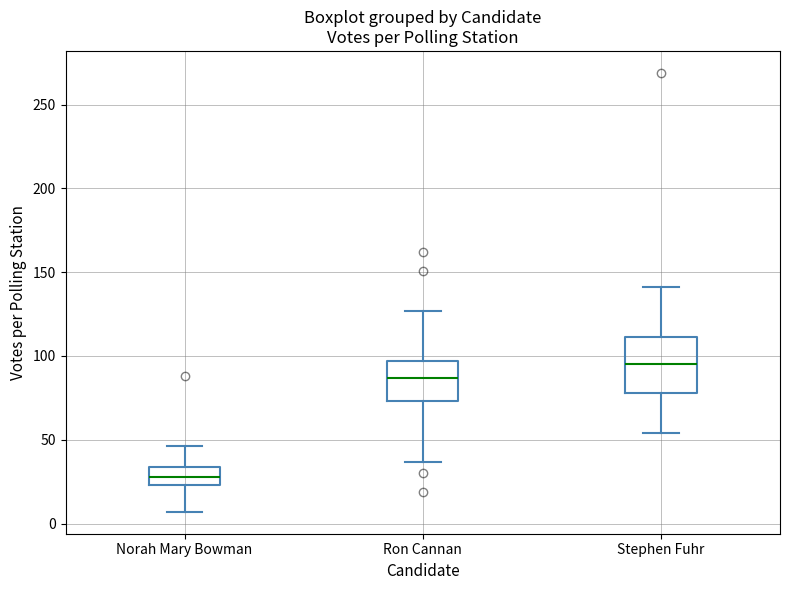

Which box is the tallest, from its lower edge to its upper edge?

Stephen Fuhr